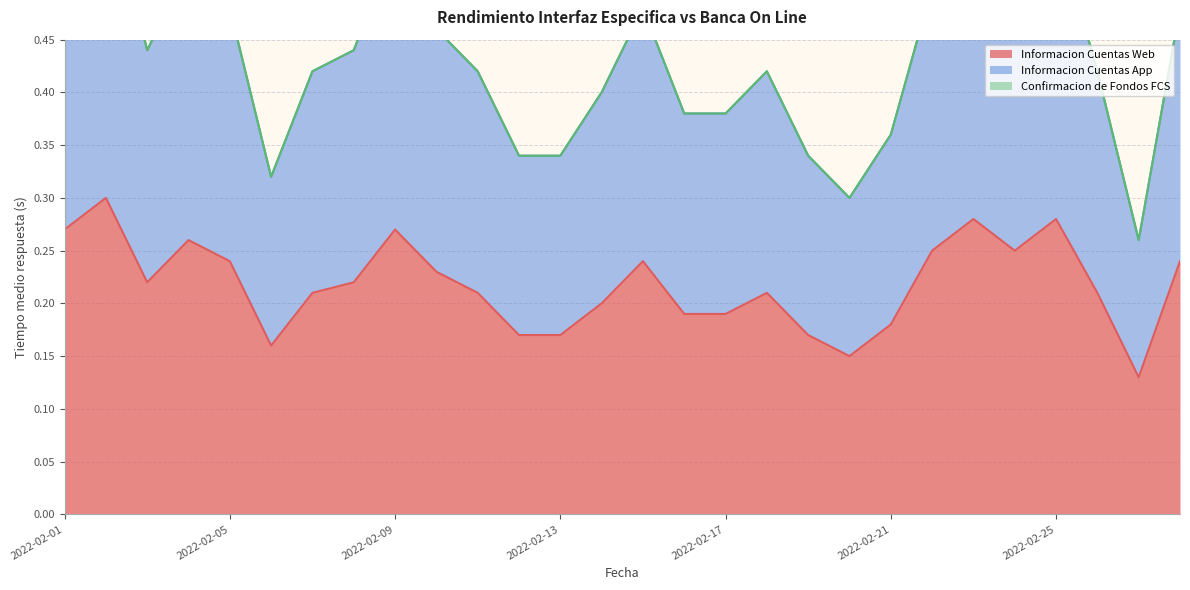

True or false: Informacion Cuentas Web has a value of 0.1 at 2022-02-09.

False